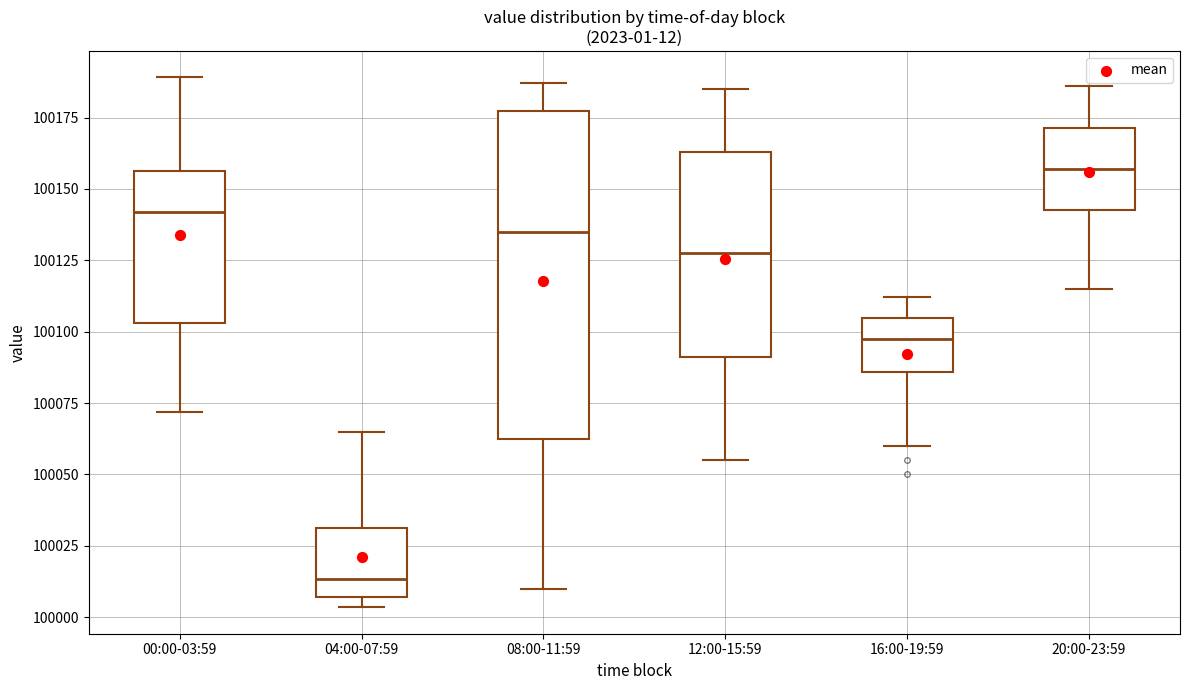

Where is the upper edge of the box for 00:00-03:59 on the y-axis? The values are not printed on the chart, so give them approximately, as read against the axis.

100155